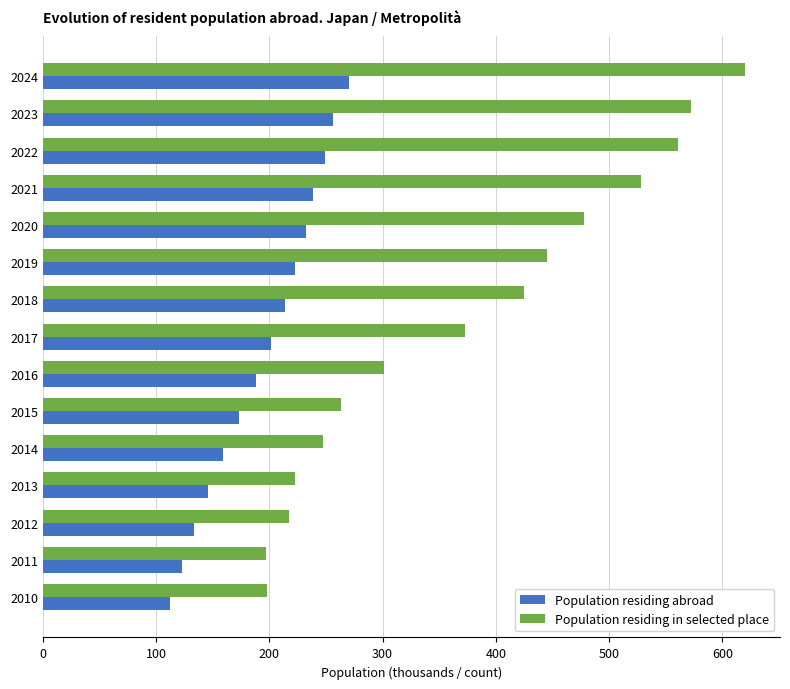

True or false: Population residing in selected place has a value of 620.0 at 2024.

True